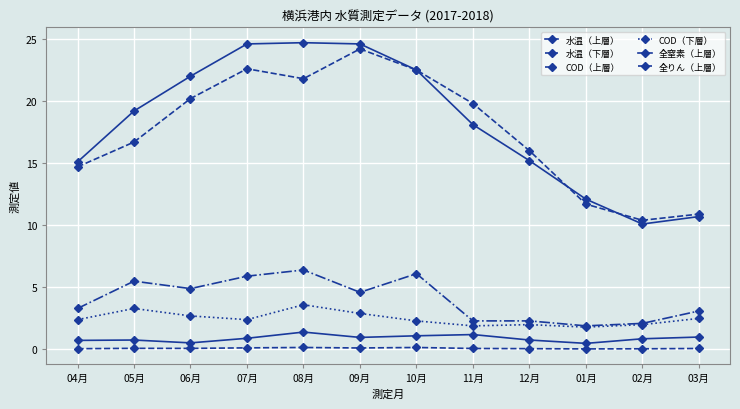

True or false: COD（上層） and 水温（下層） cross at least once.

False